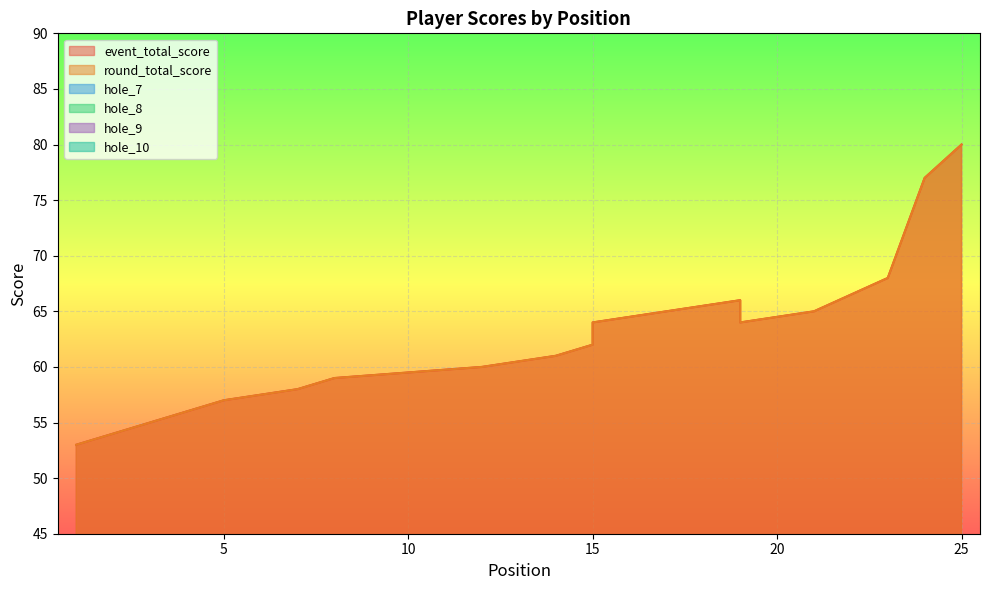

Where is the first local minimum for event_total_score?

19